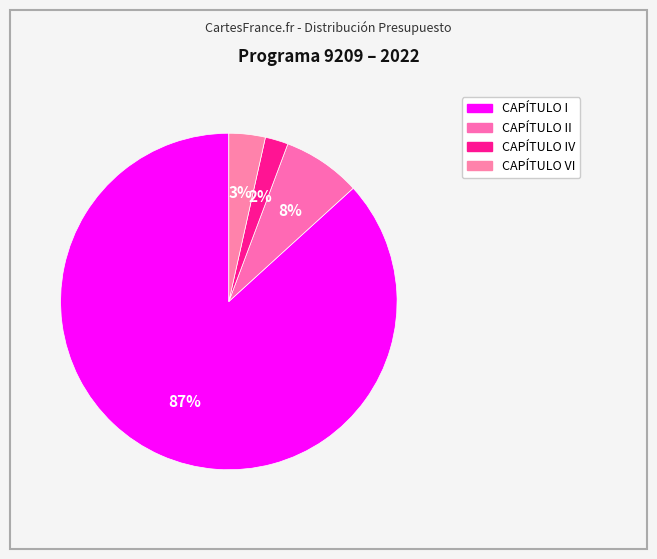

Which category has the biggest portion of the pie?

CAPITULO I. GASTOS DE PERSONAL